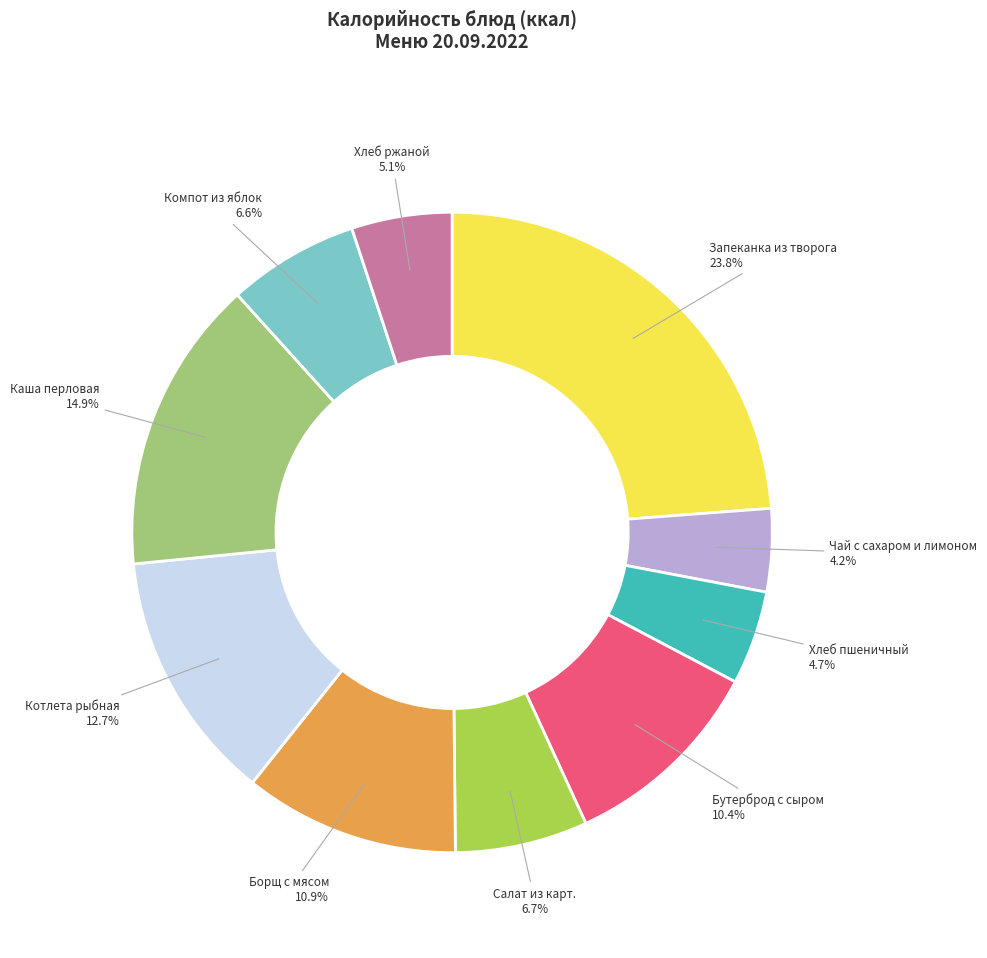

Count the number of slices in the pie.

10